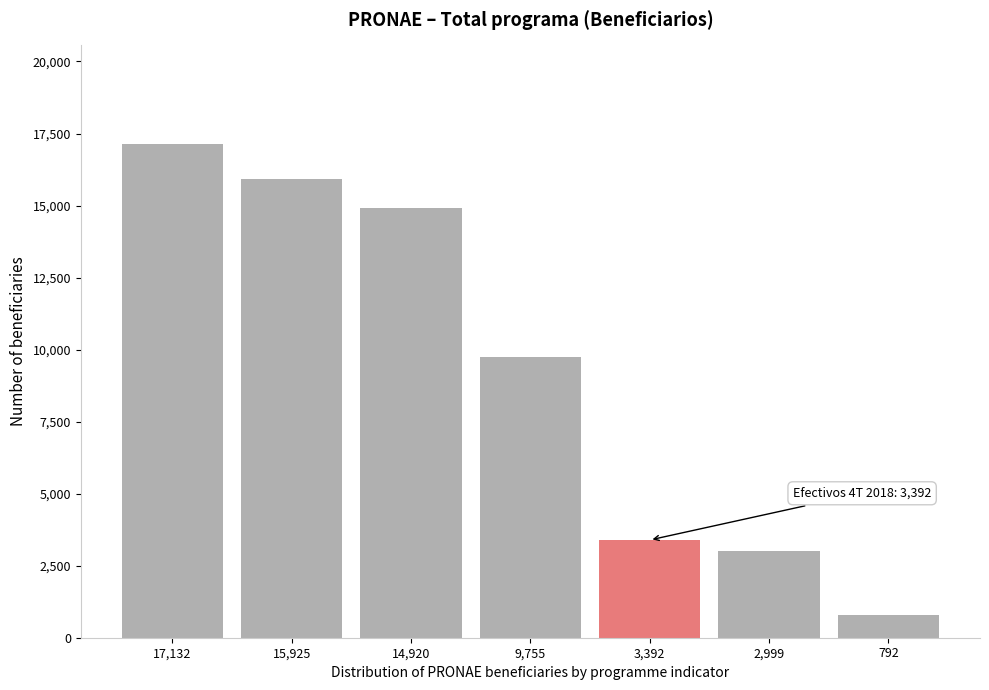

Reading right to left, list all the values displayed in this chart.

792=792	2,999=2999	3,392=3392	9,755=9755	14,920=14920	15,925=15925	17,132=17132